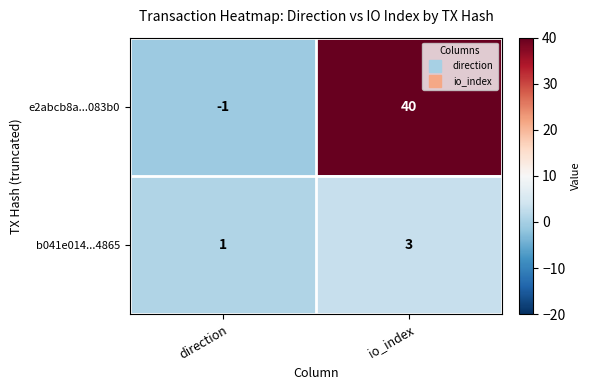

True or false: b041e014...4865 has a value of 1 at io_index.

False